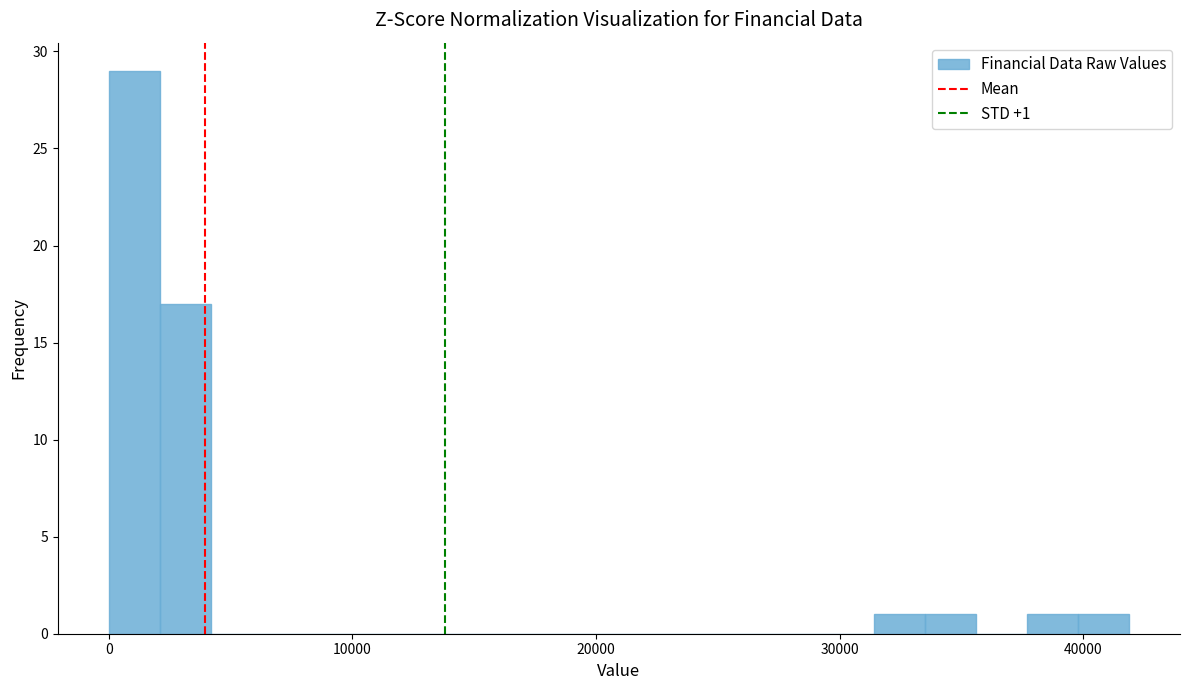

Around what value on the x-axis is the tallest bar? Give the approximate position of its centre, as read against the axis.

1000